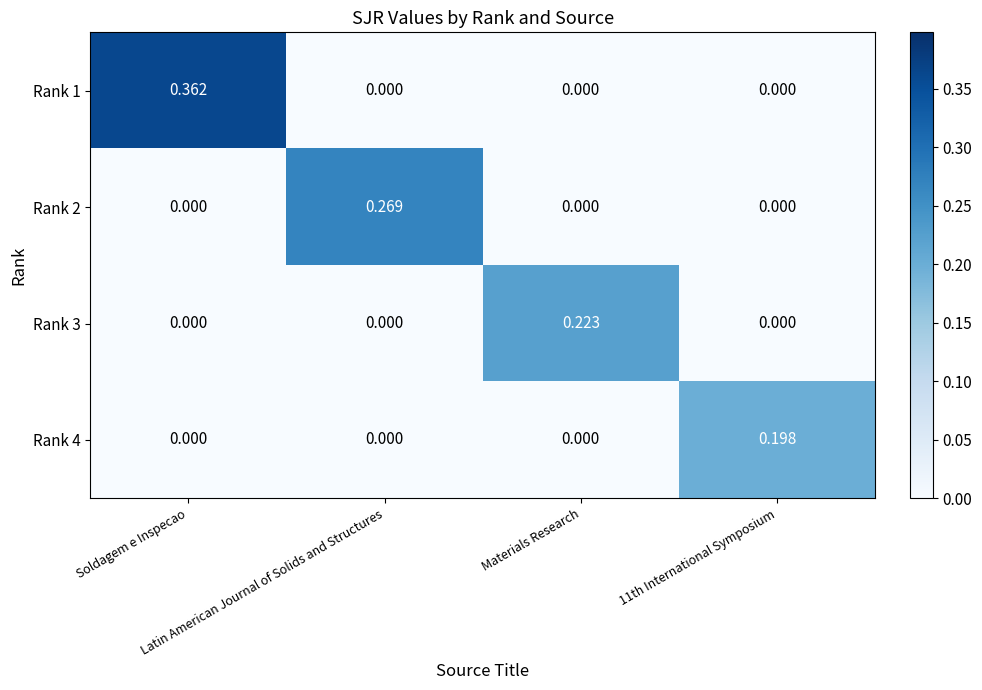

What is the spread (max minus min) of values at Materials Research?

0.2